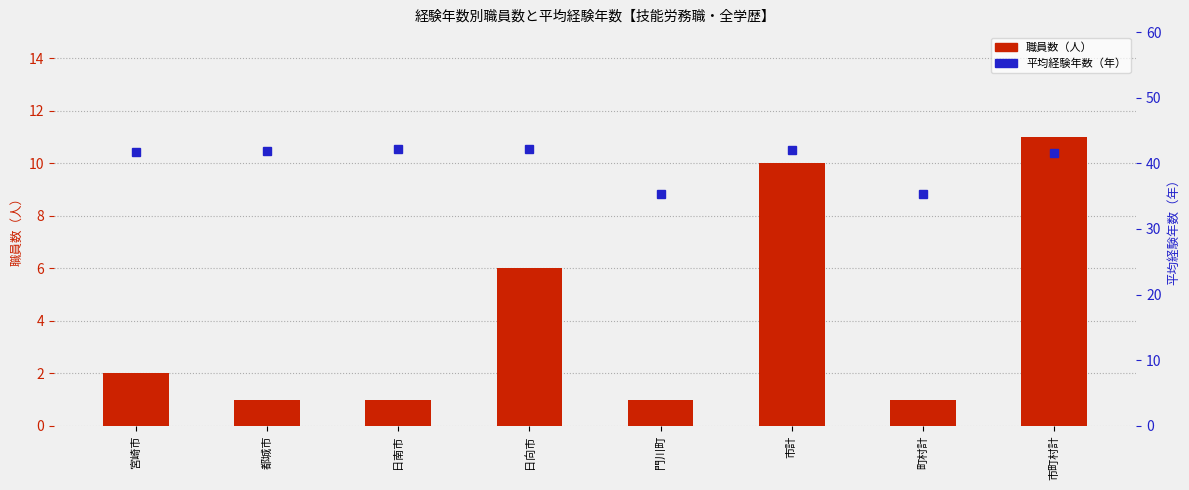

At how many categories does at least one series exceed 35?

8